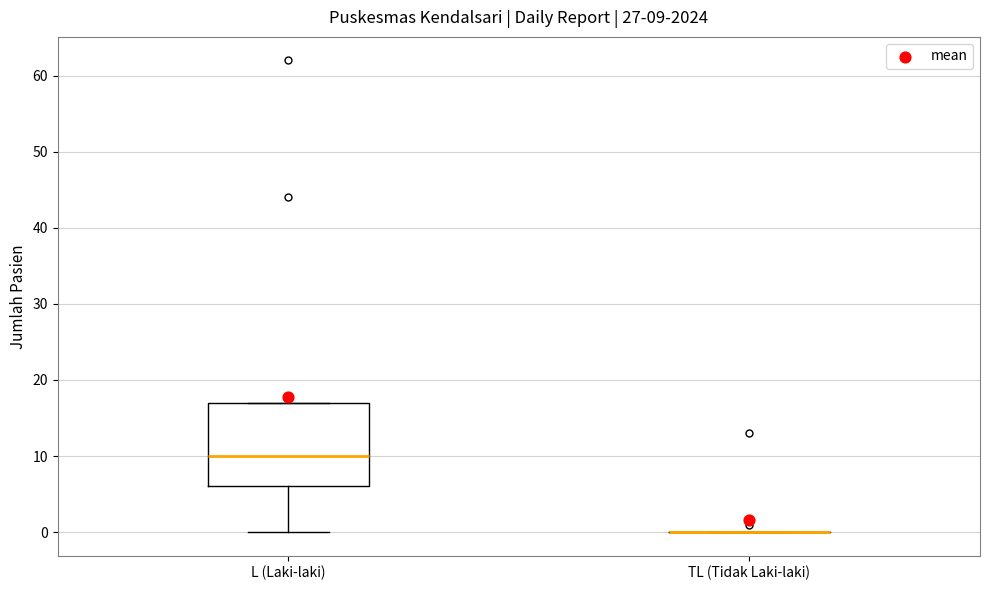

Comparing the boxes themselves (not the whiskers), which one is the tallest?

L (Laki-laki)